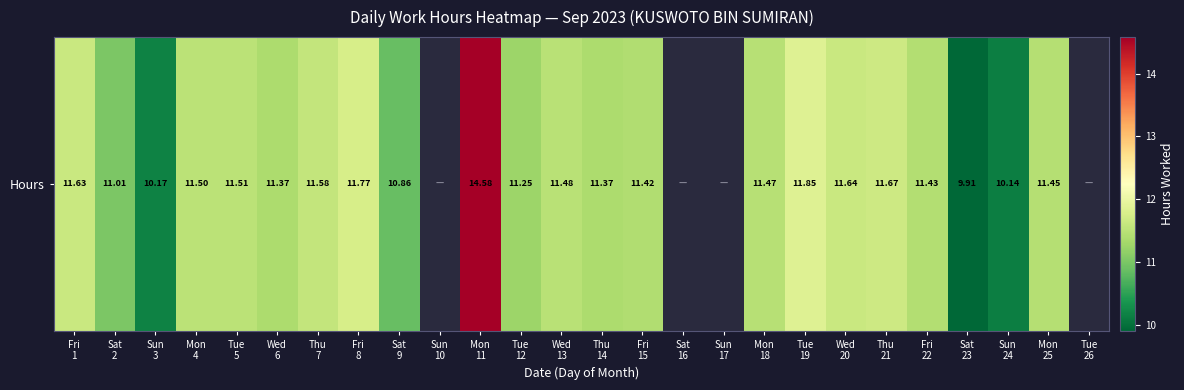

The value at Sat
9 is 16.0. True or false?

False